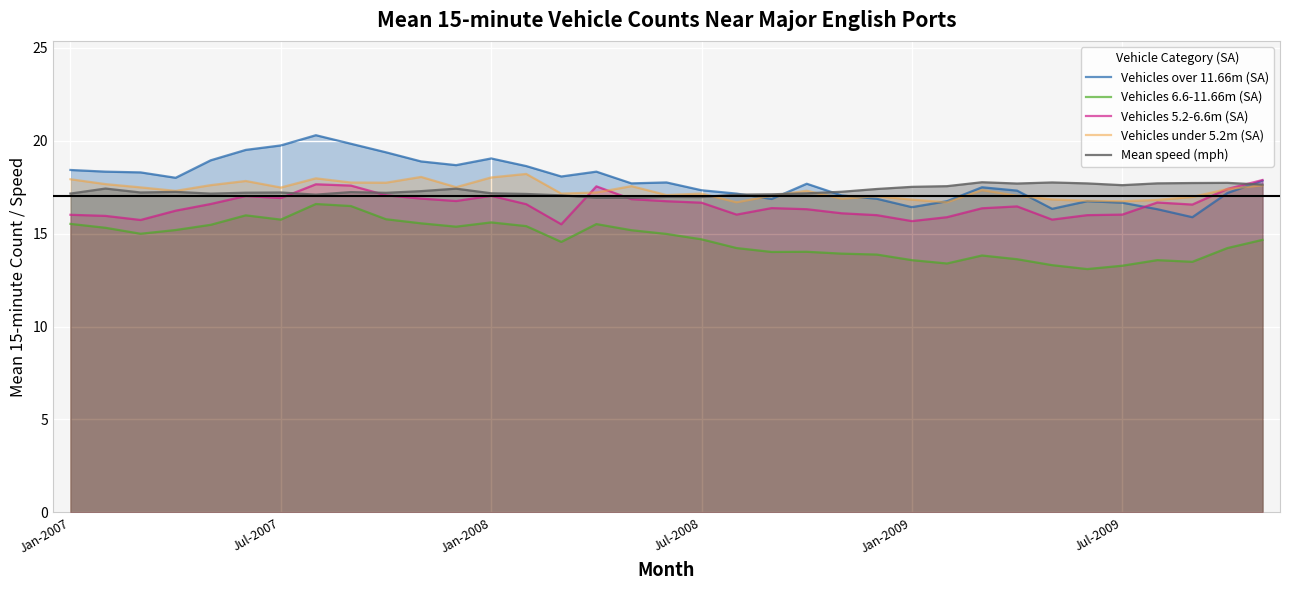

What is the minimum value for Vehicles 5.2-6.6m (SA)?

15.5